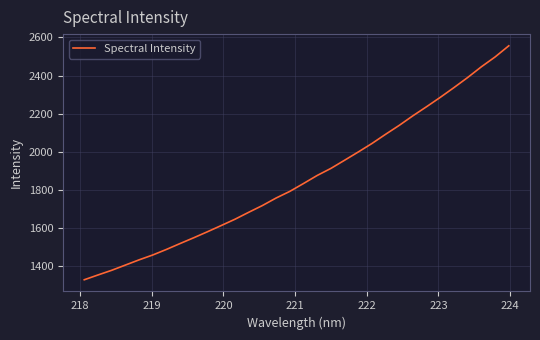

Count the number of values greater than 1833.

16